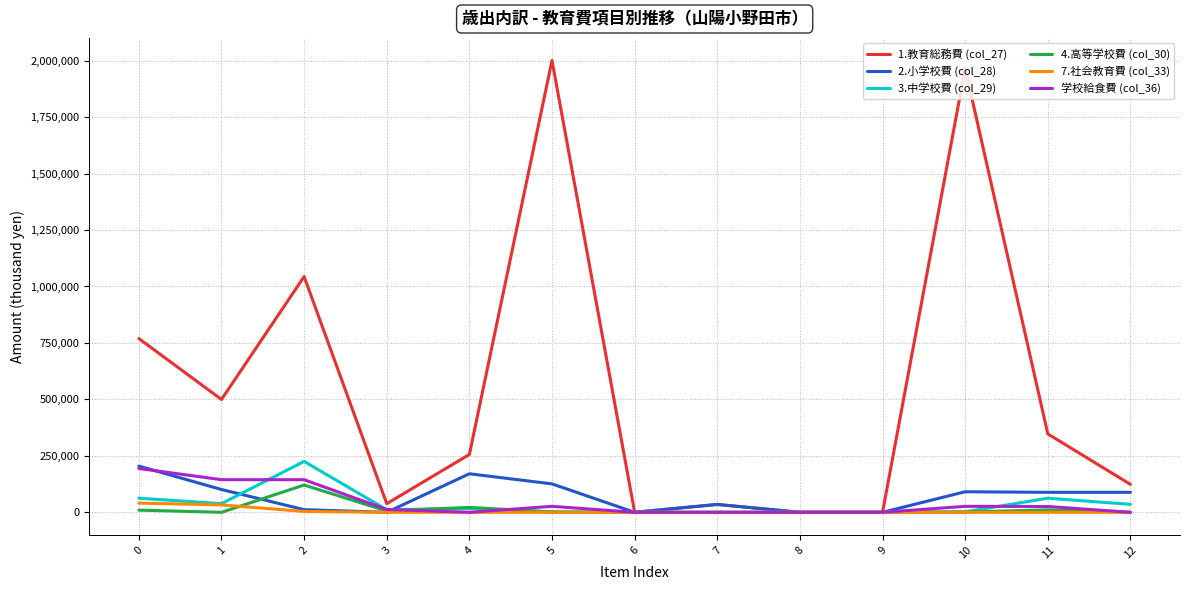

Which series has the largest range (max minus min)?

1.教育総務費 (col_27)